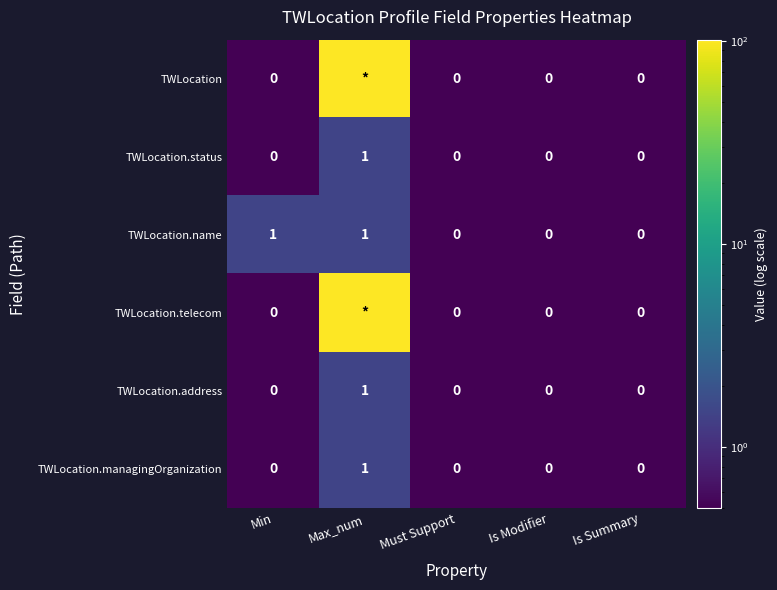

What is the difference between the maximum and minimum values in the TWLocation.address series?

1.0